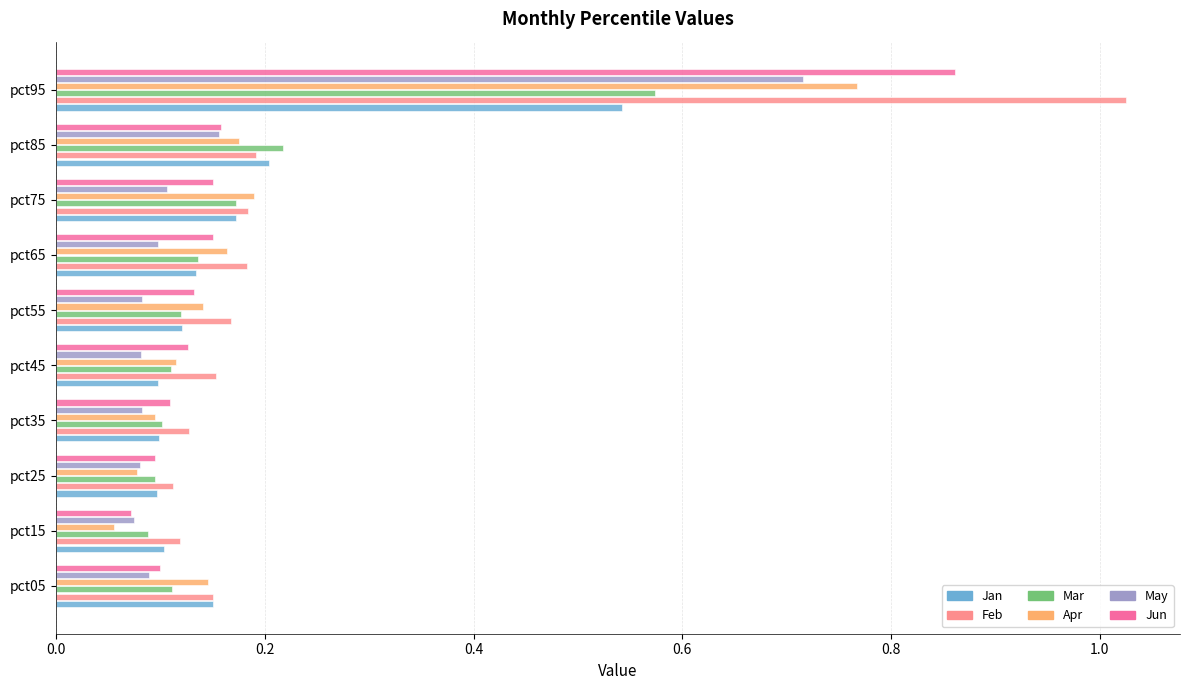

Which series has the widest spread of values?

Feb